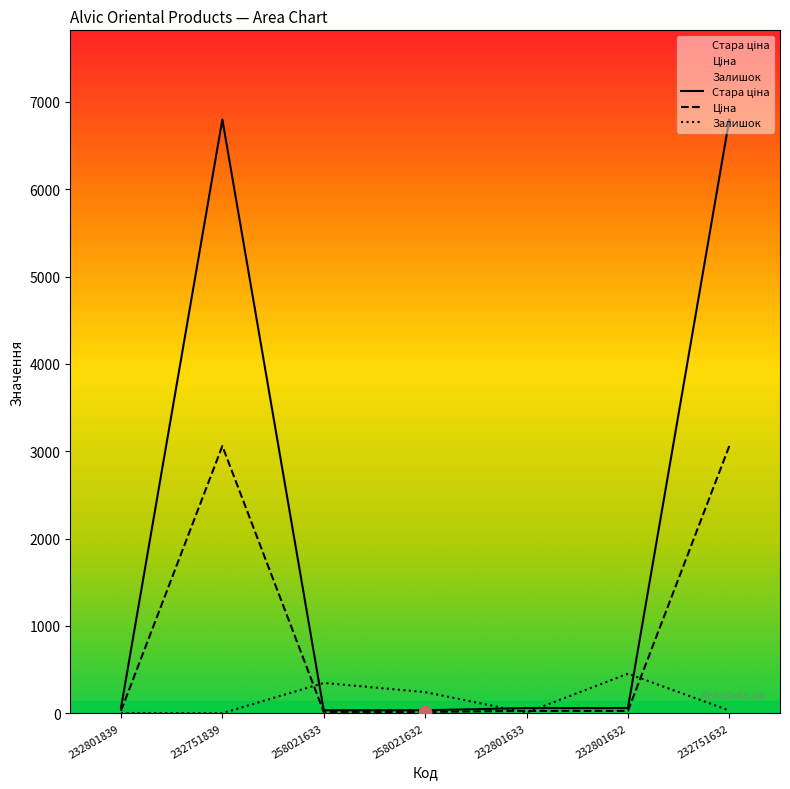

What are all the series names shown in the legend?

Стара ціна, Ціна, Залишок